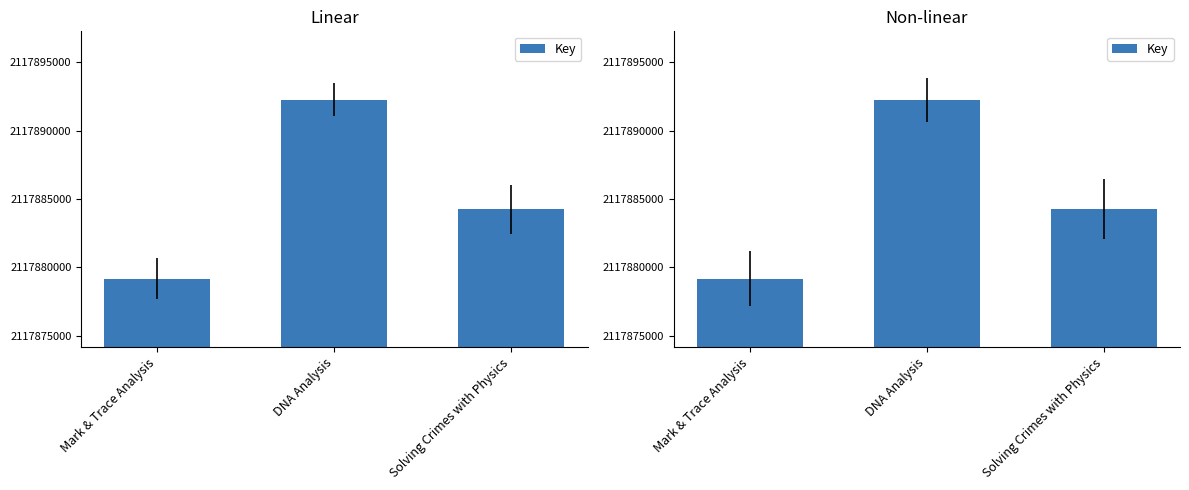

List the labels in order of value, largest first.

DNA Analysis, Solving Crimes with Physics, Mark & Trace Analysis